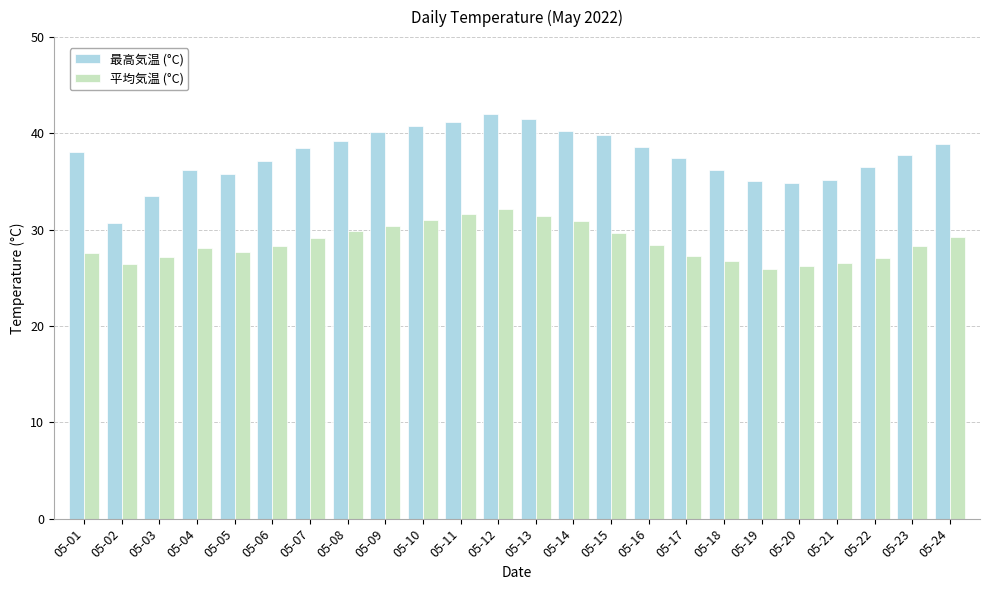

What is the approximate value of 最高気温 (°C) at 05-11?

41.2